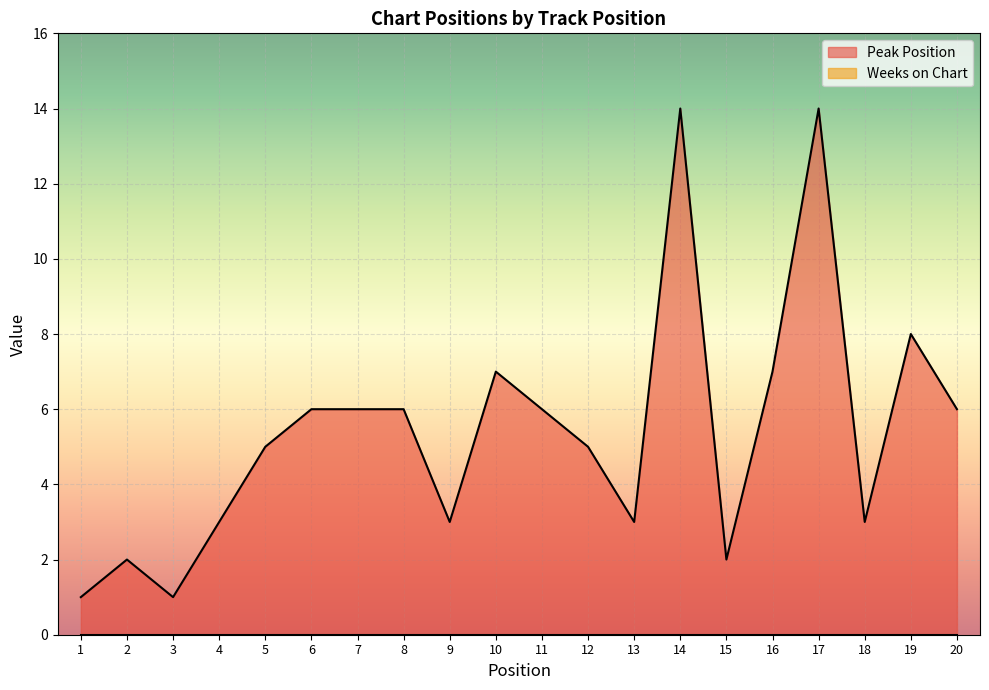

List the labels in order of value, smallest first.

1, 3, 2, 15, 4, 9, 13, 18, 5, 12, 6, 7, 8, 11, 20, 10, 16, 19, 14, 17